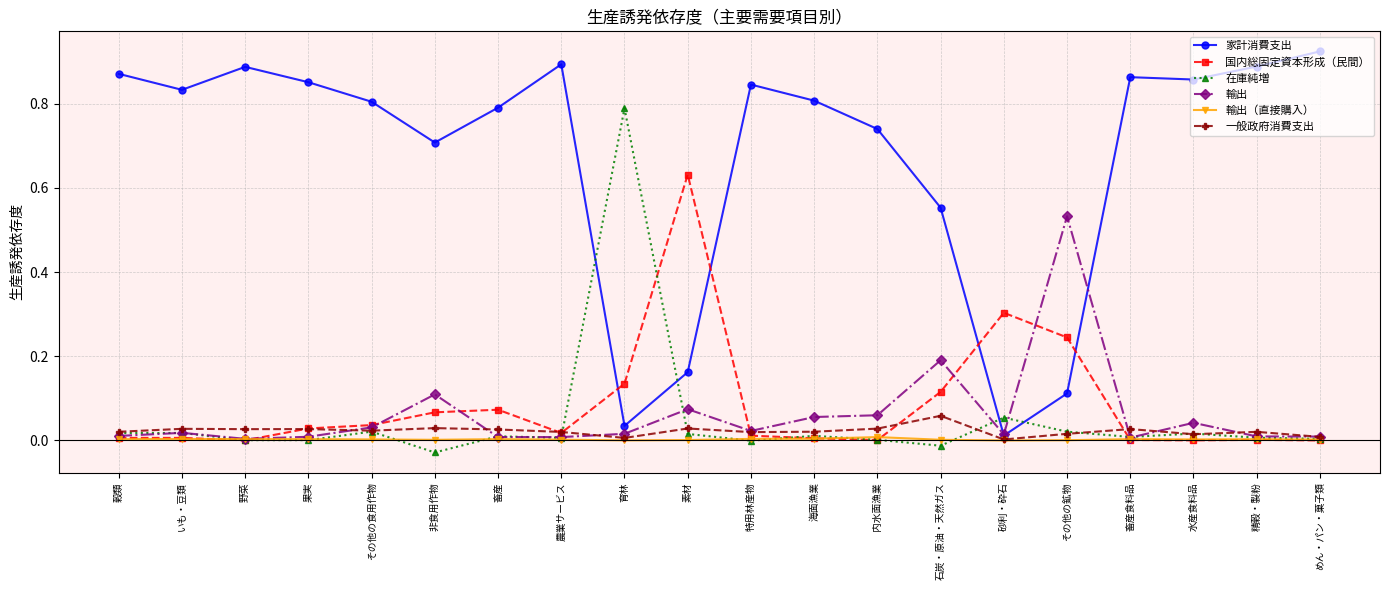

At which category does the chart reach its minimum across all series?

非食用作物